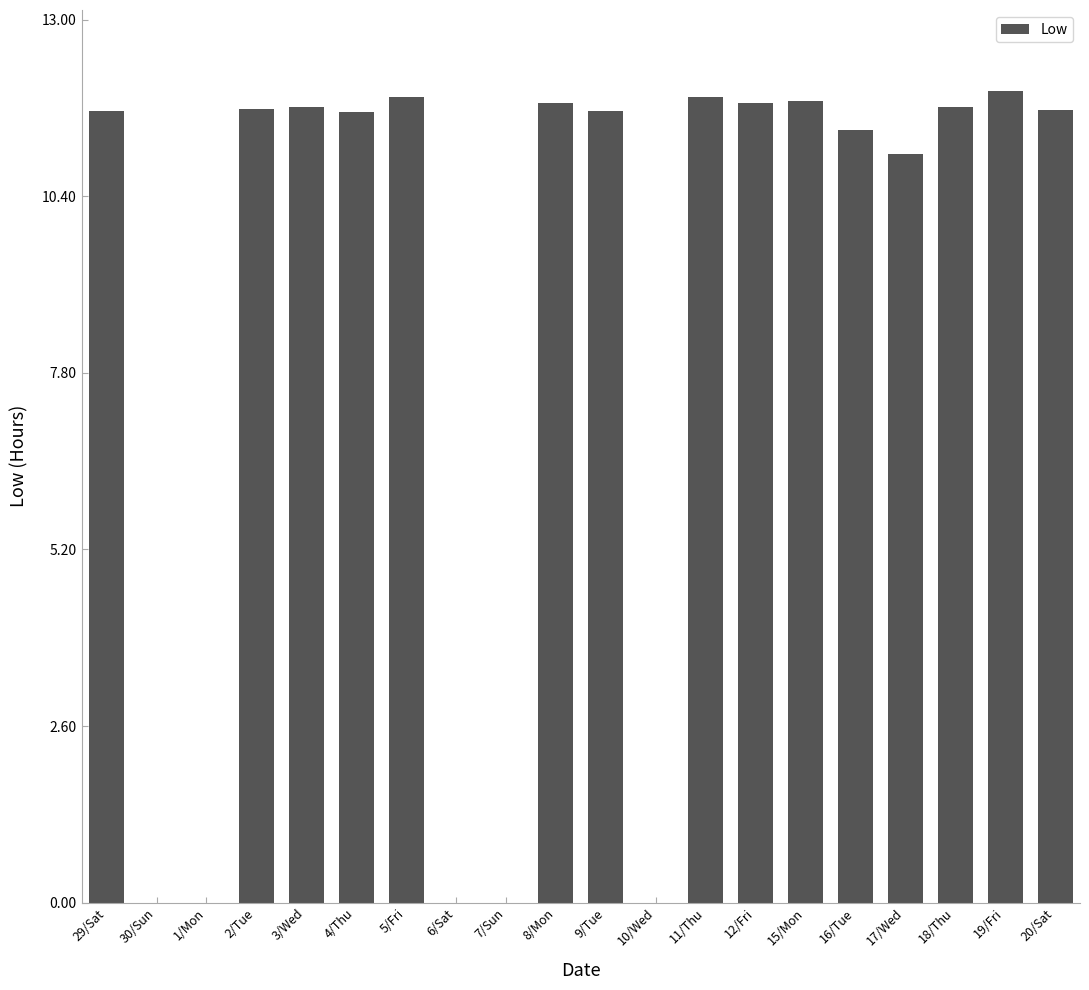

What is the sum of all values?

175.2